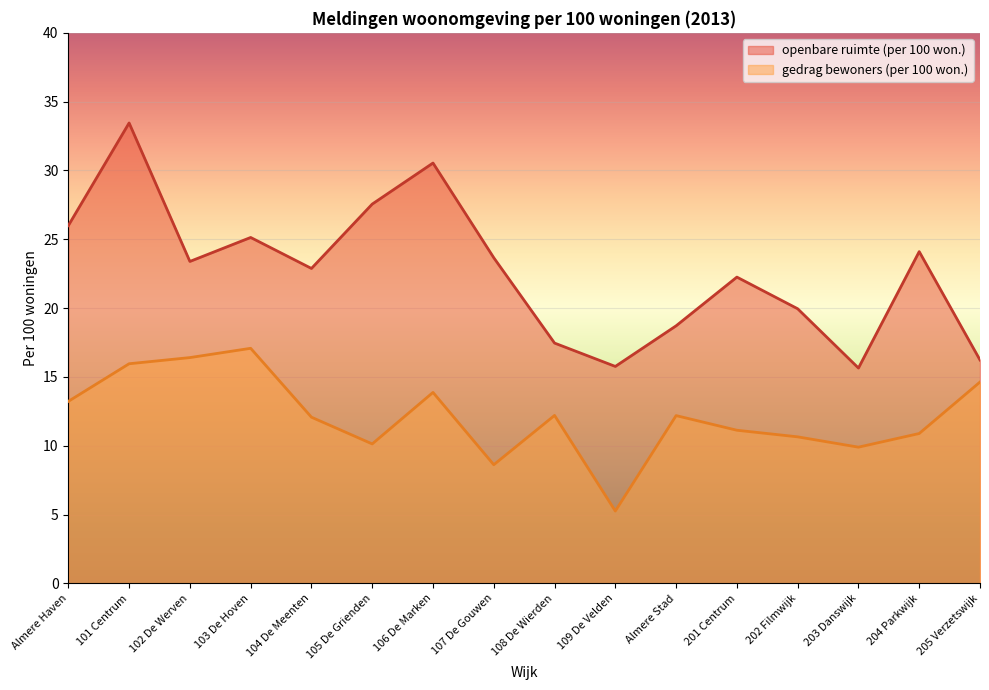

At Almere Haven, list the series in order from smallest to largest.

gedrag bewoners (per 100 won.), openbare ruimte (per 100 won.)